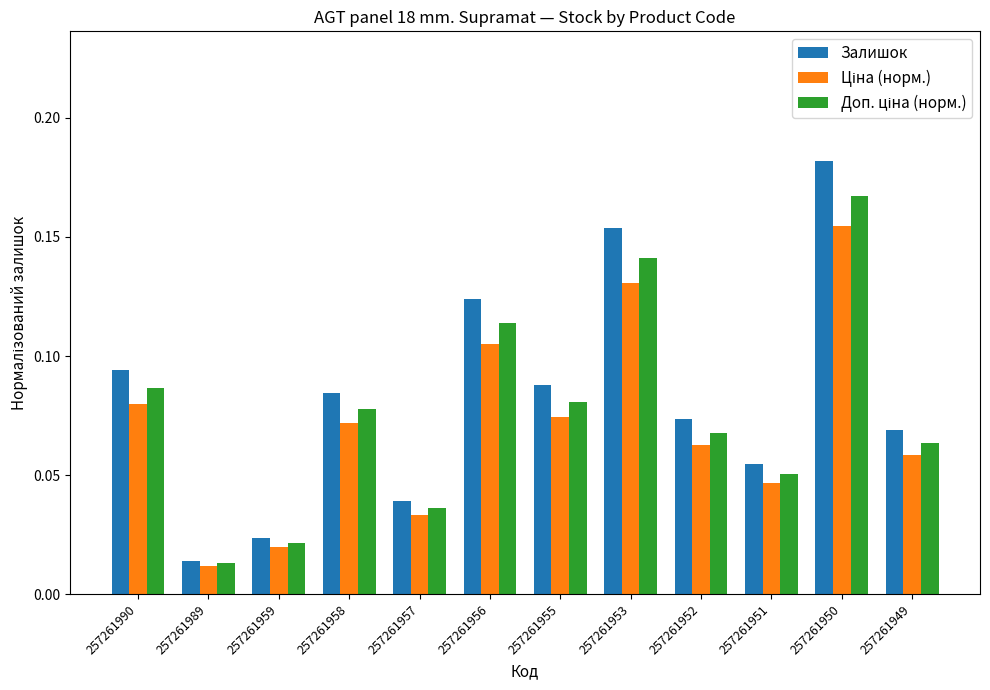

At how many categories does at least one series exceed 0?

12